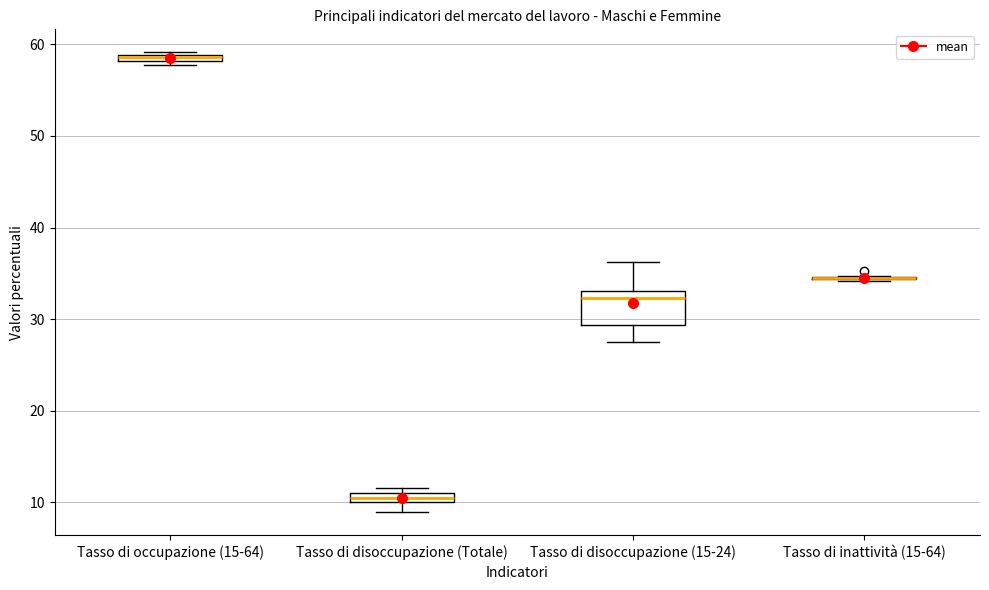

Where is the lower edge of the box for Tasso di occupazione (15-64) on the y-axis? The values are not printed on the chart, so give them approximately, as read against the axis.

58